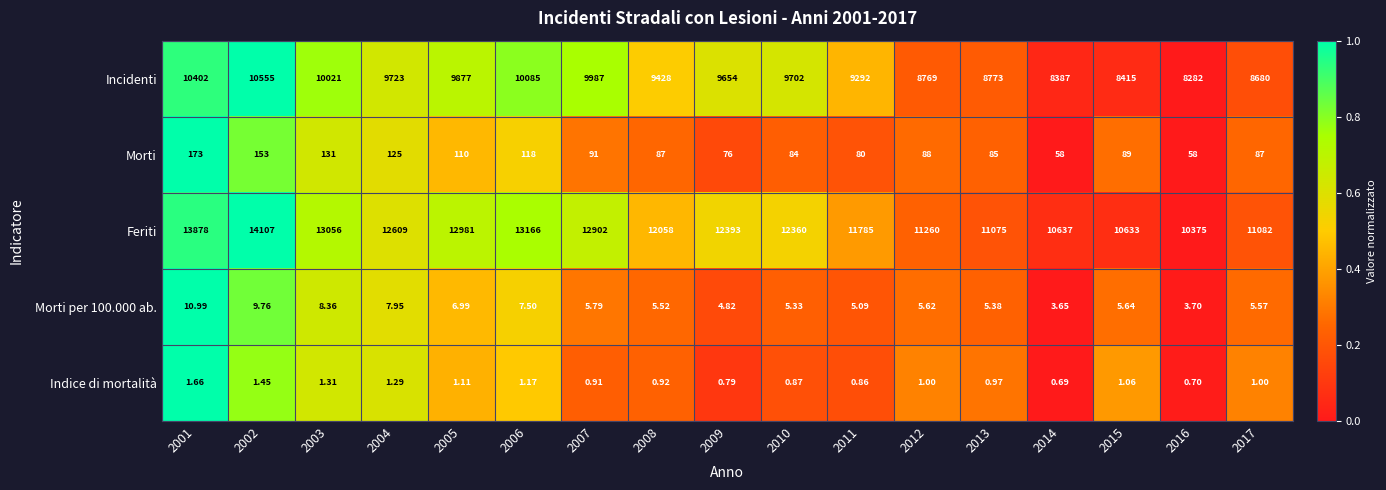

Which series has the largest total across all categories?

Feriti